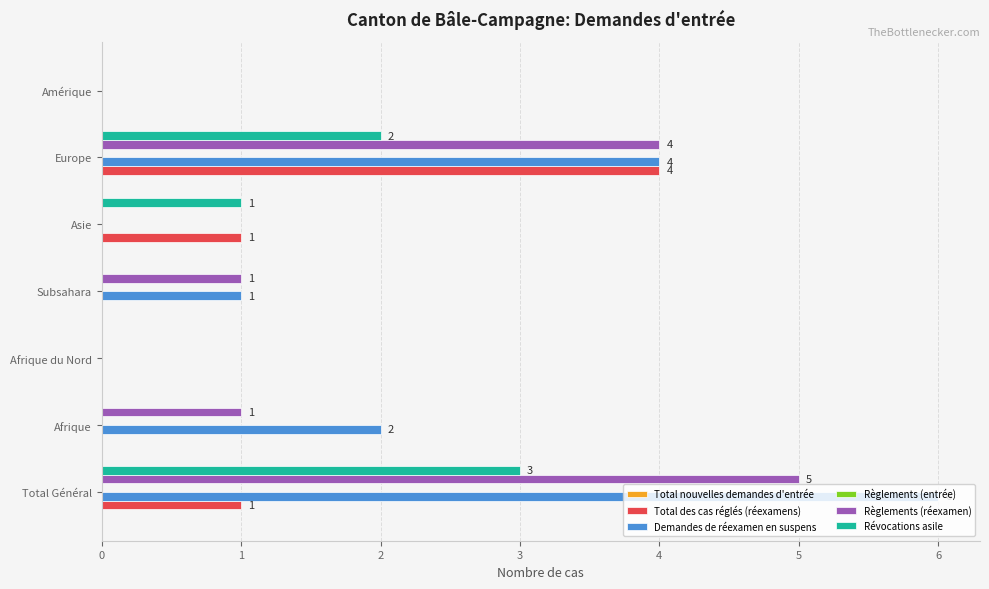

Where is Révocations asile nearest to the value 1?

Asie